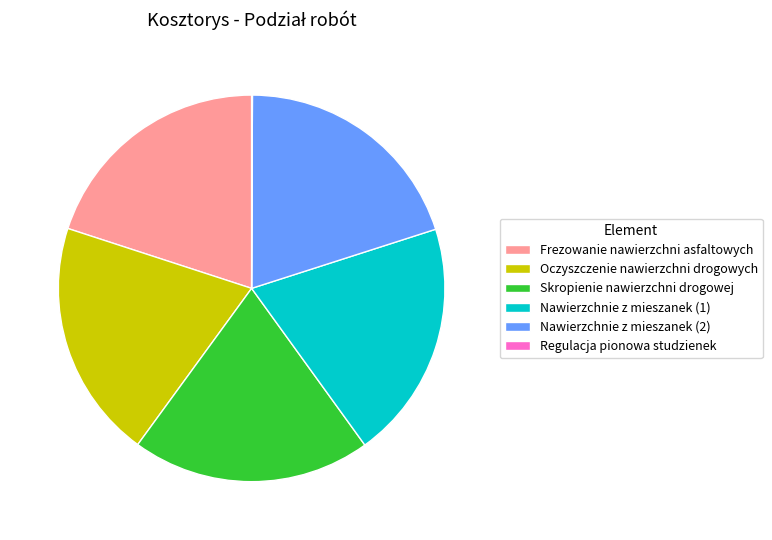

True or false: Nawierzchnie z mieszanek (2) accounts for 32% of the total.

False